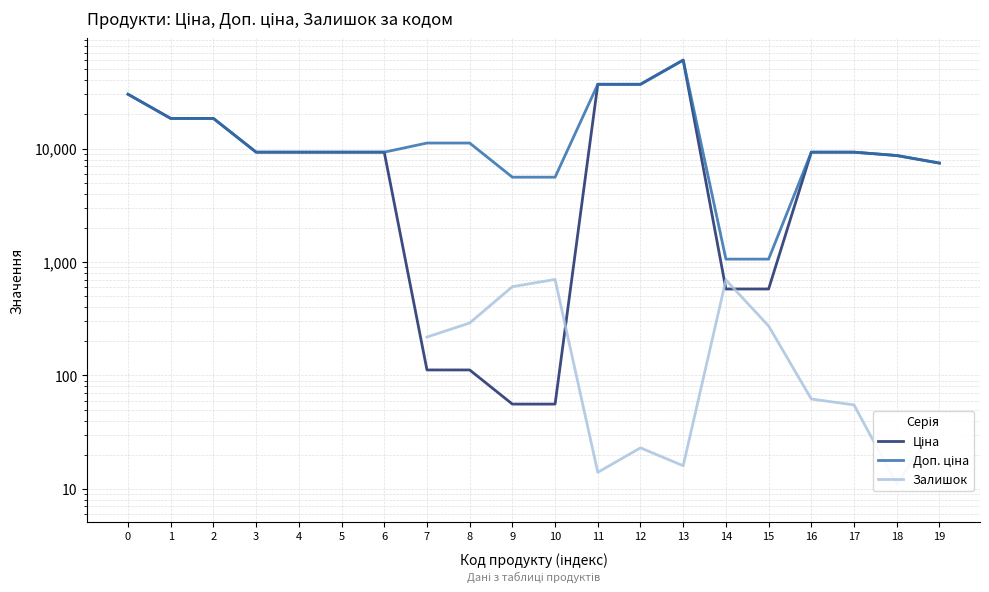

What is the value of the Доп. ціна point at the 3rd from the left?

18420.9